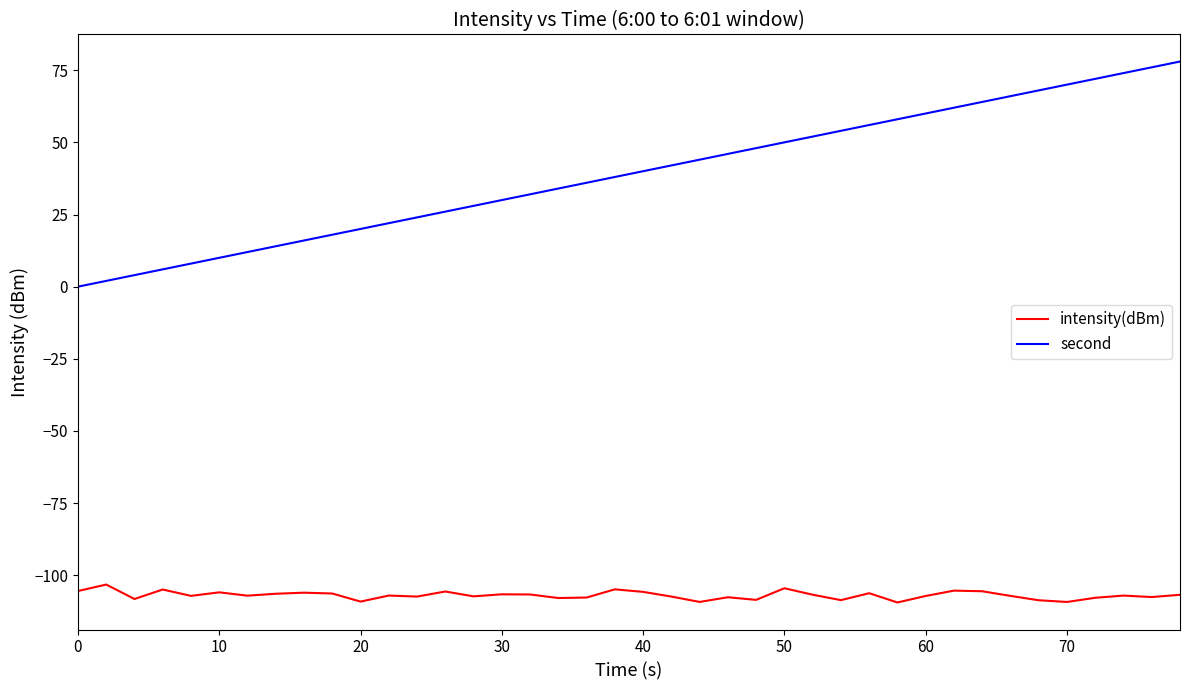

True or false: second and intensity(dBm) intersect in this chart.

False